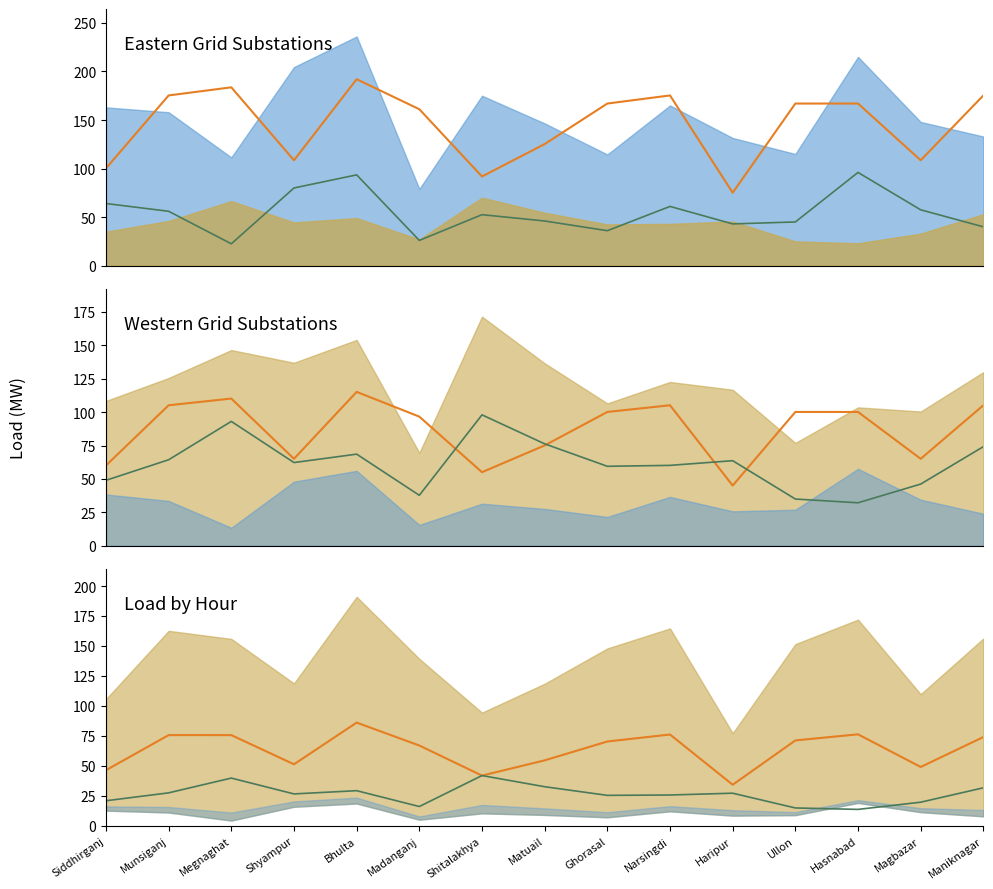

At which category does Hour (scaled) reach its first local peak?

Megnaghat